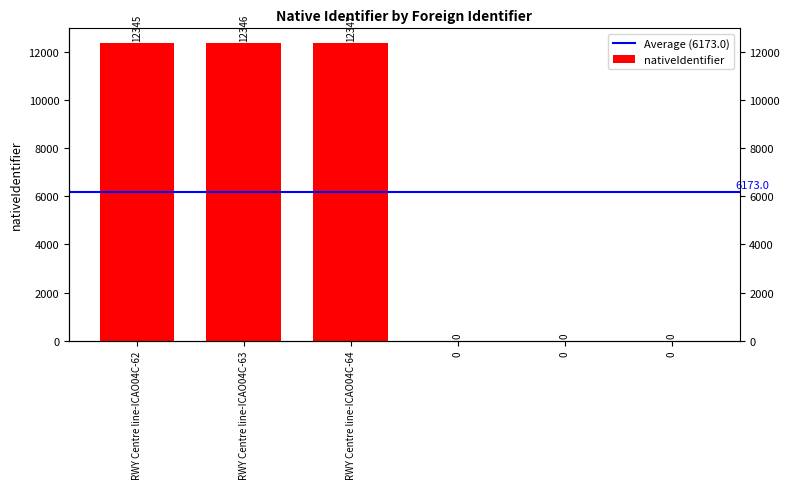

What is the change in value from RWY Centre line-ICAO04C-64 to 0?

-12347